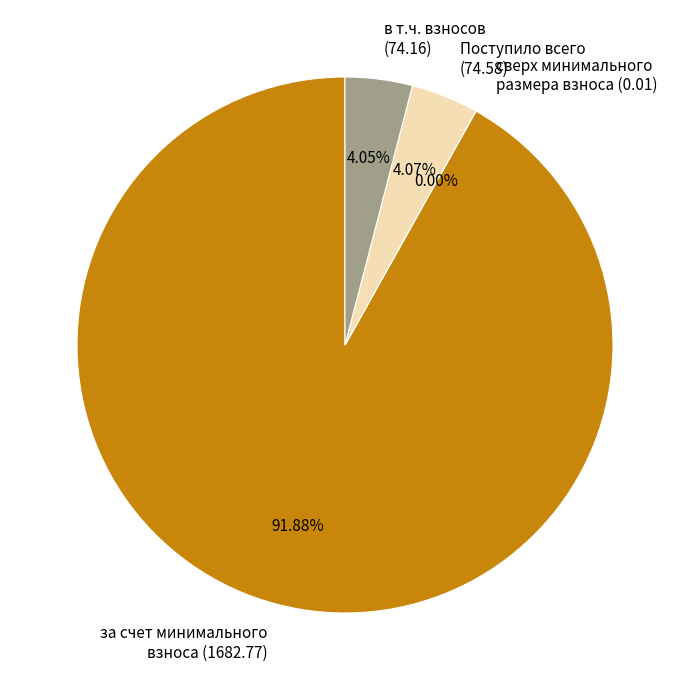

Is it true that в т.ч. взносов is 11% of the pie?

False